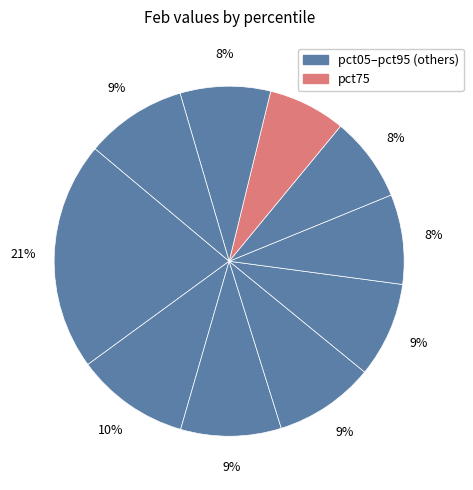

To the nearest percent, what is the difference between the largest and smallest slice percentages?

14%